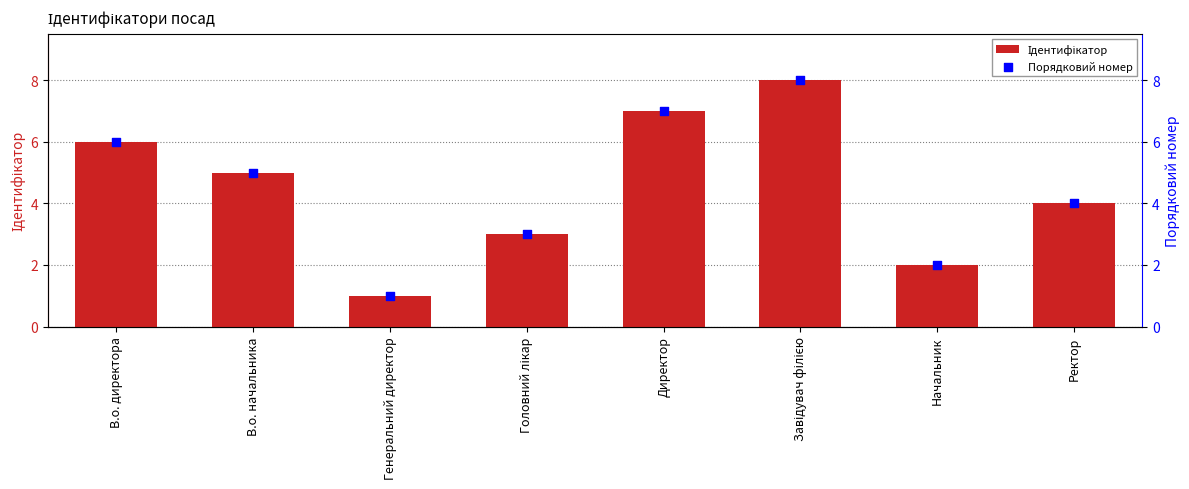

Which series has the largest total across all categories?

Ідентифікатор